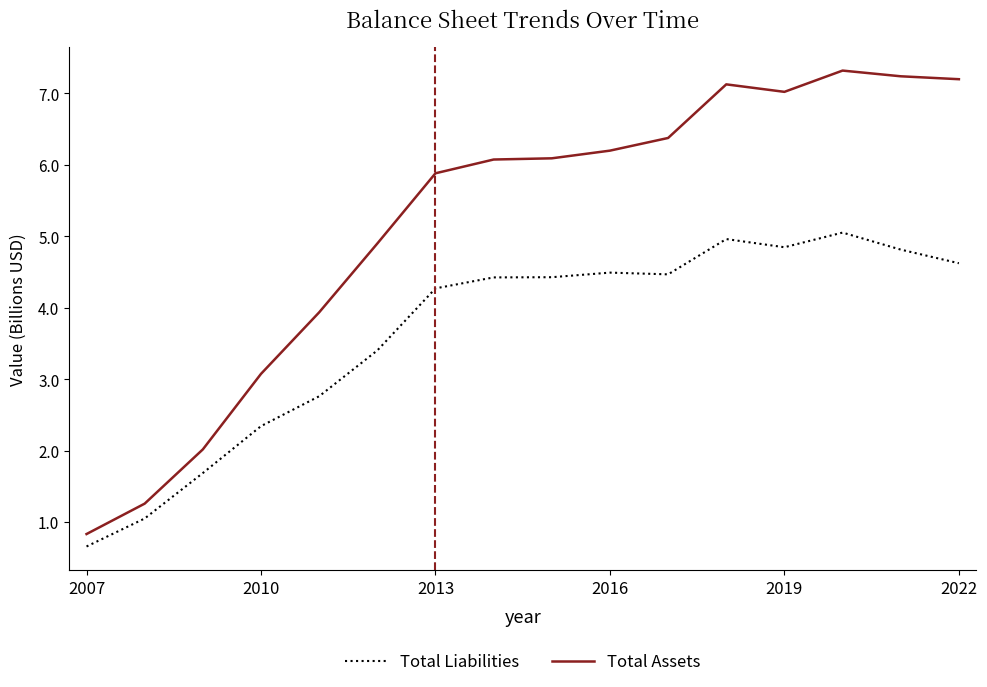

Which series has the largest total across all categories?

Total Assets